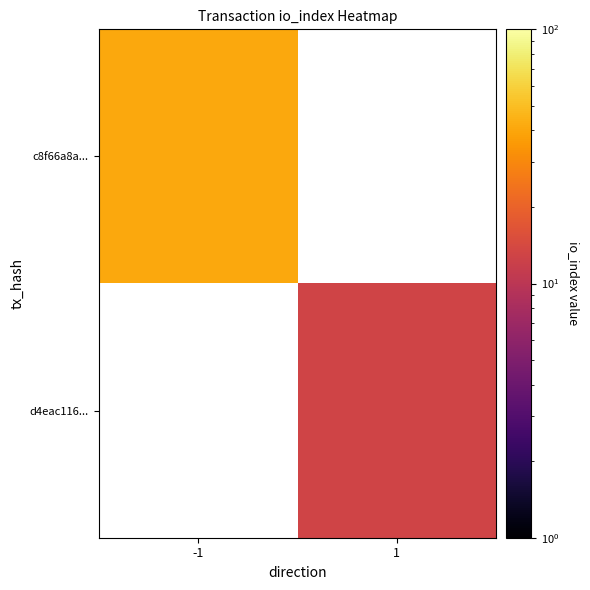

How many series are shown in this chart?

2